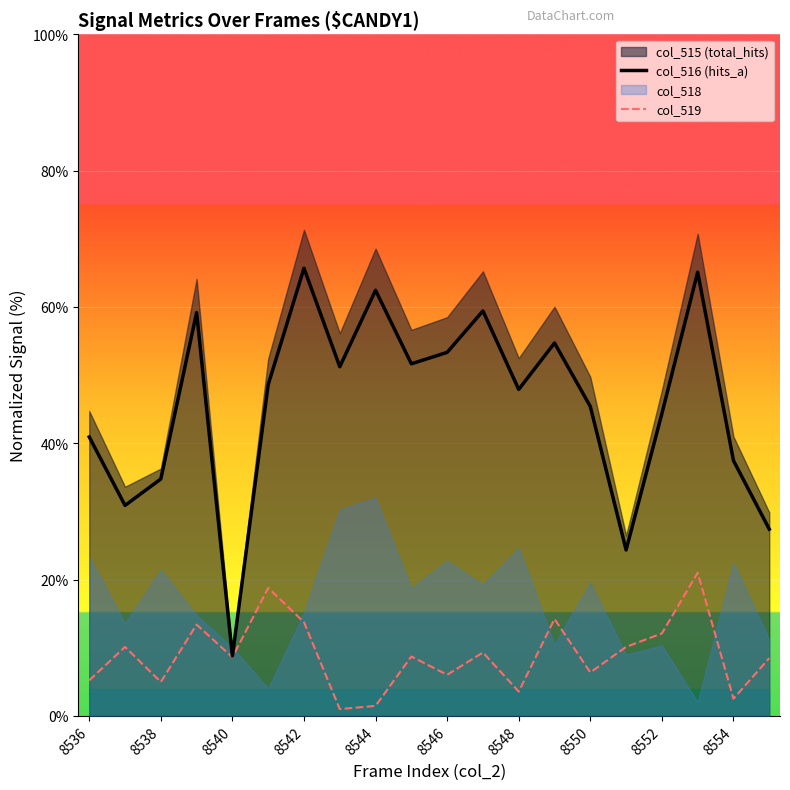

What is the highest value of the col_519 series?

21.0